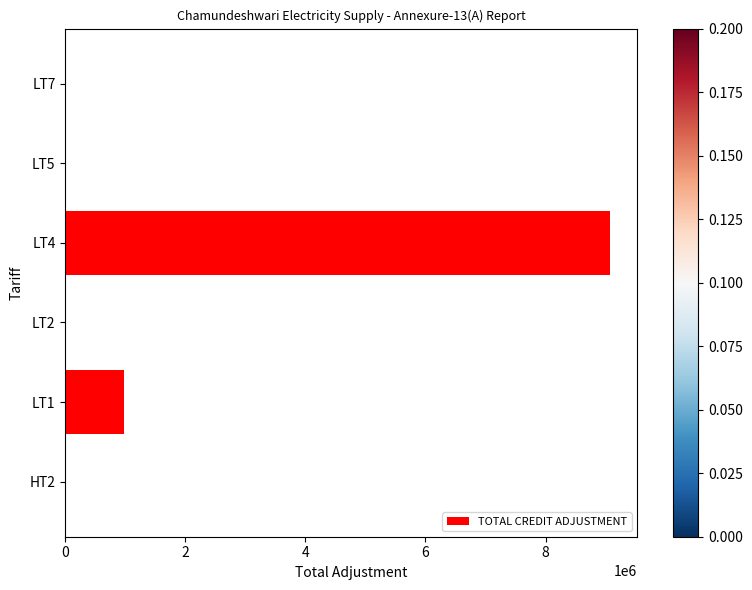

Which category has the highest value across all series?

LT4